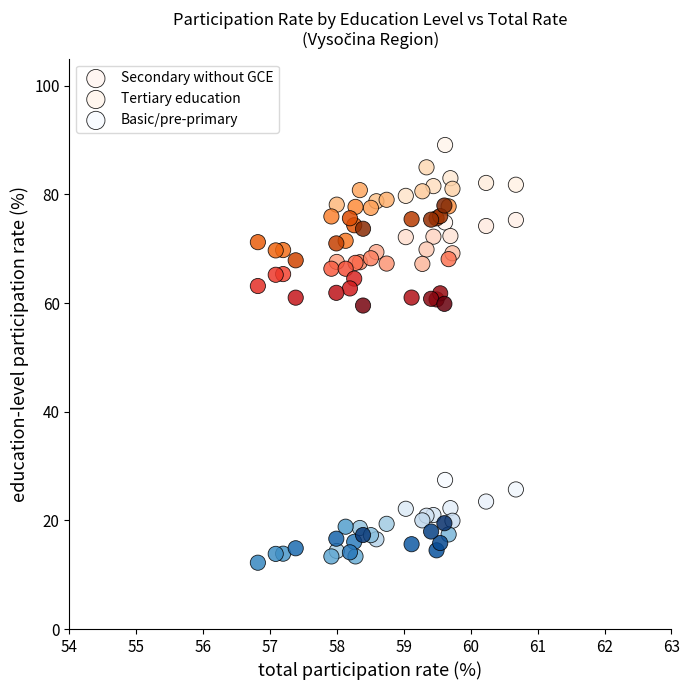

Which series reaches the minimum Y coordinate?

Basic/pre-primary